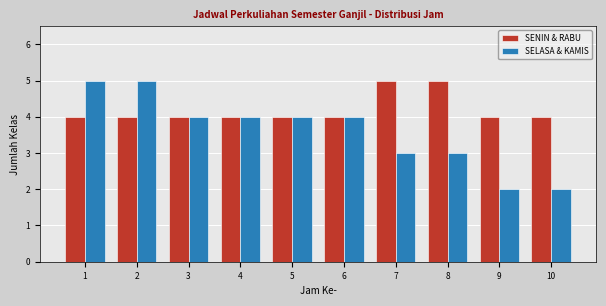

Reading left to right, list all the values displayed in this chart.

SENIN & RABU: 4	4	4	4	4	4	5	5	4	4
SELASA & KAMIS: 5	5	4	4	4	4	3	3	2	2